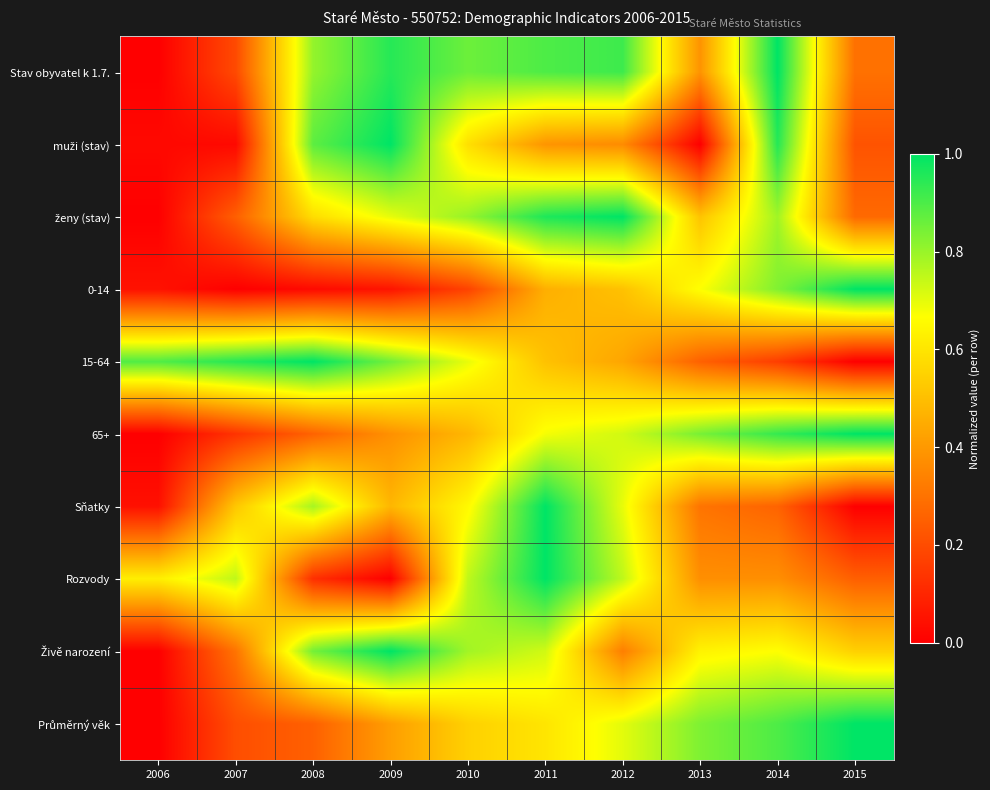

What is the spread (max minus min) of values at 2013?

0.8